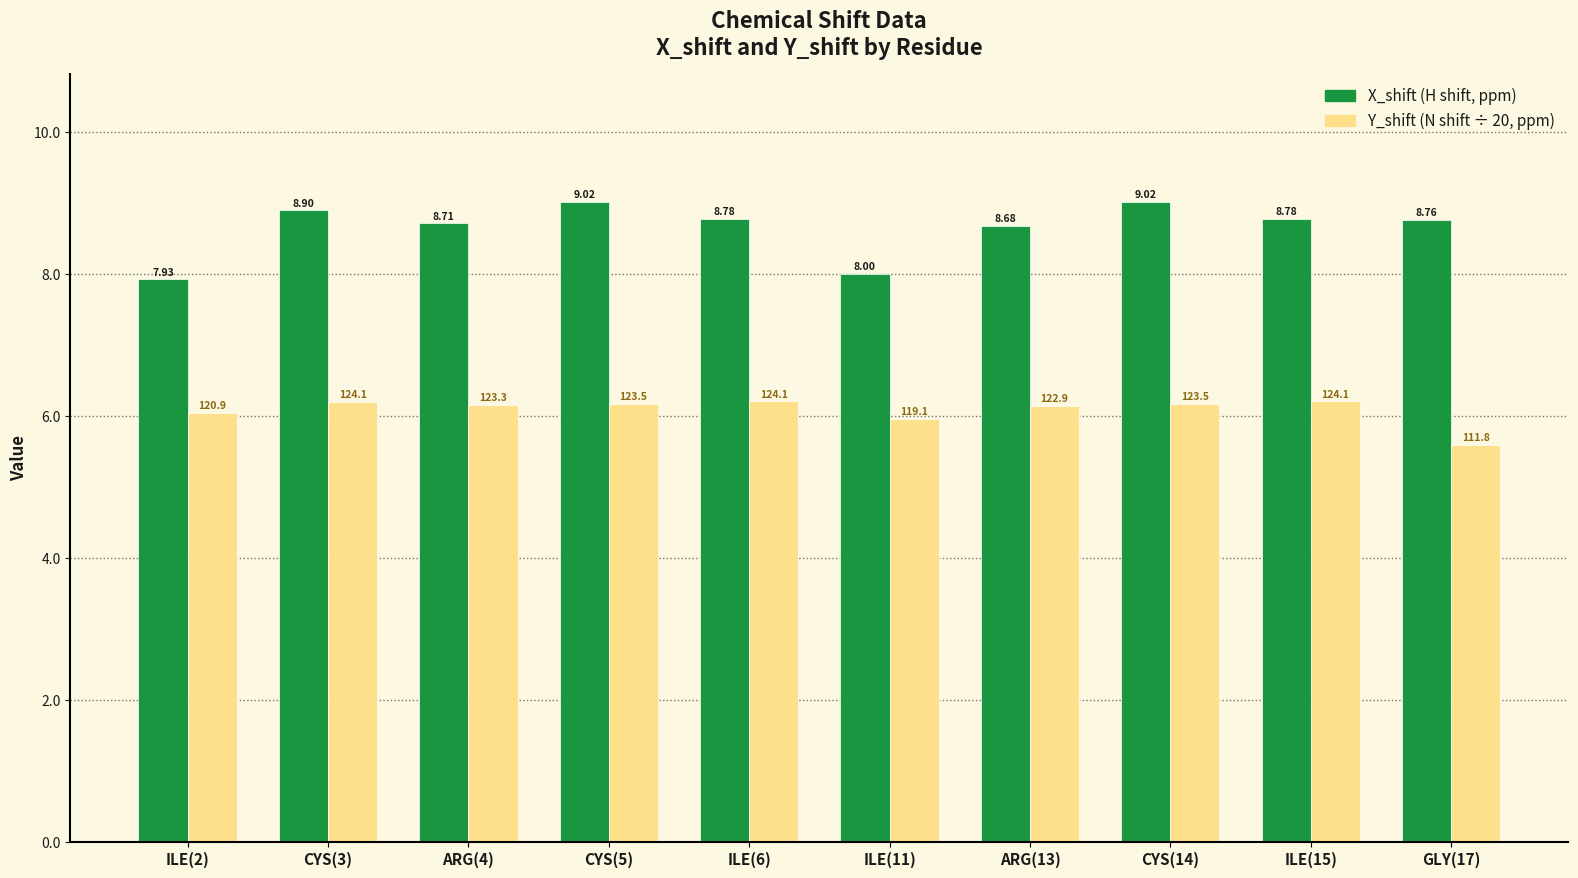

What is the total value across all series at ARG(13)?

14.8